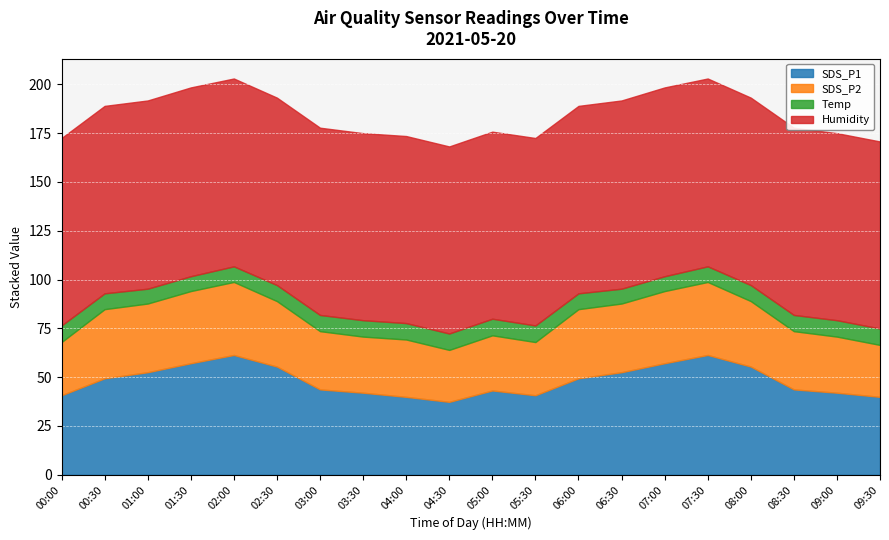

How many data points does each series have?

20